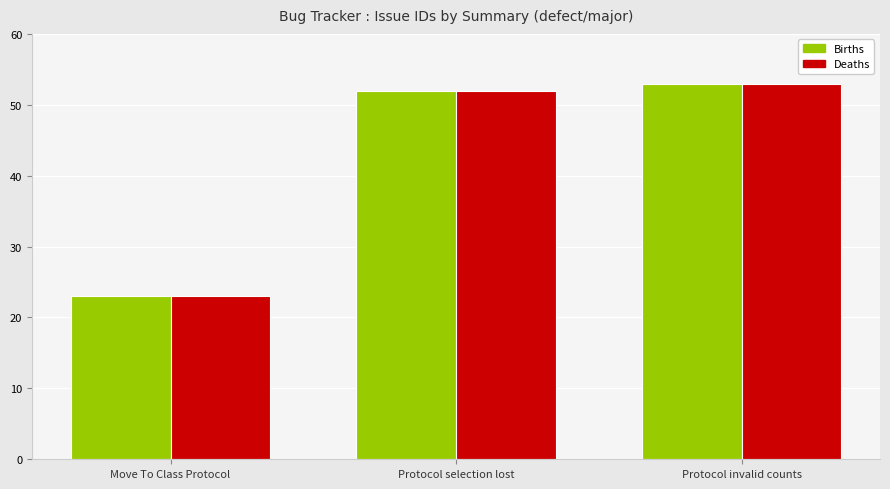

What is the total value across all series at Move To Class Protocol?

46